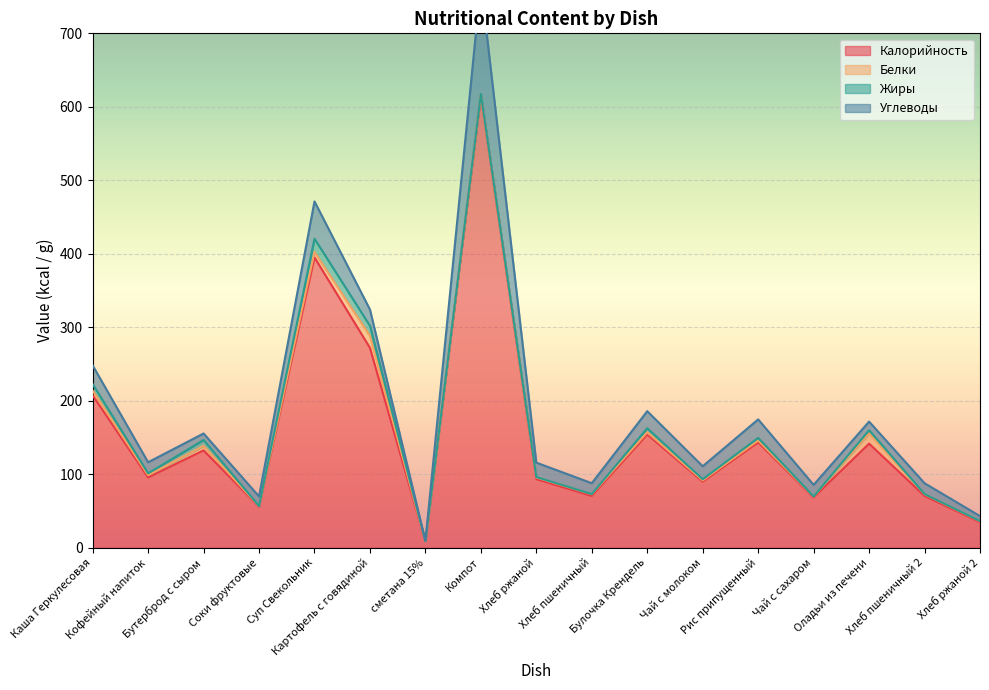

Where do Углеводы and Жиры first cross each other?

Картофель с говядиной and сметана 15%